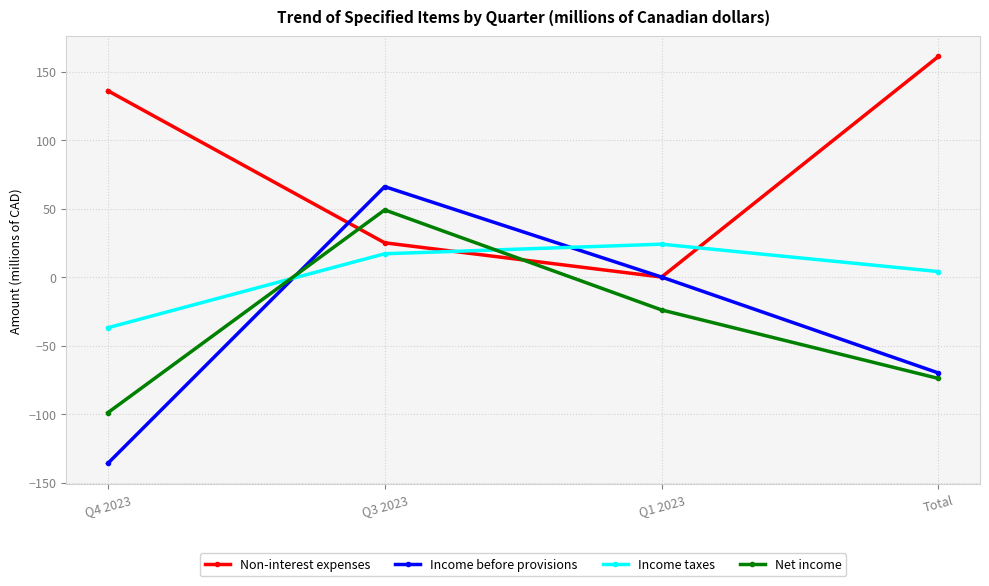

At which label does Net income reach its minimum?

Q4 2023